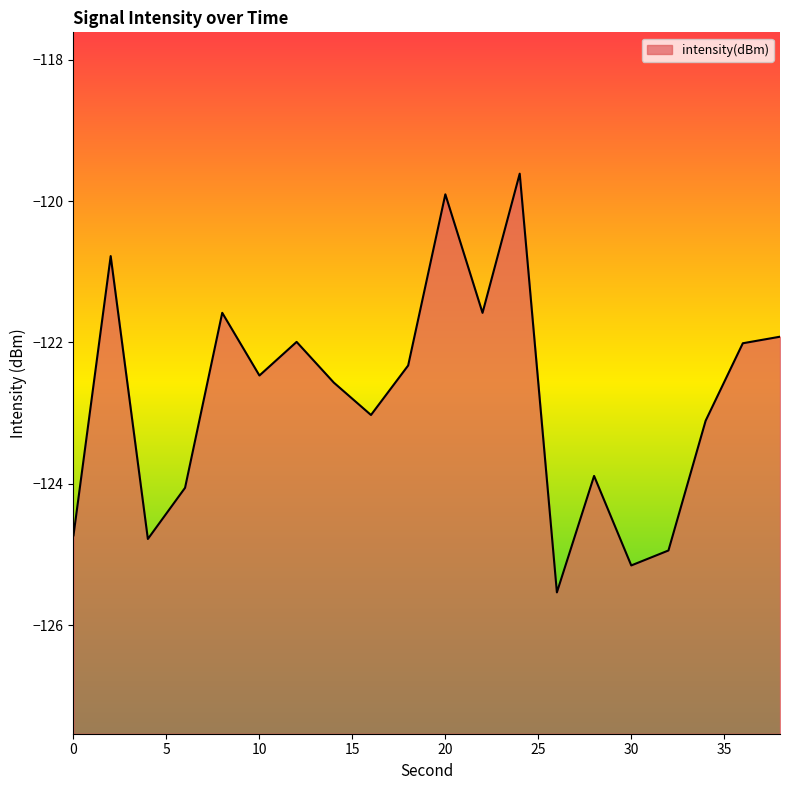

The chart shows a value of -161.7 at 36. True or false?

False